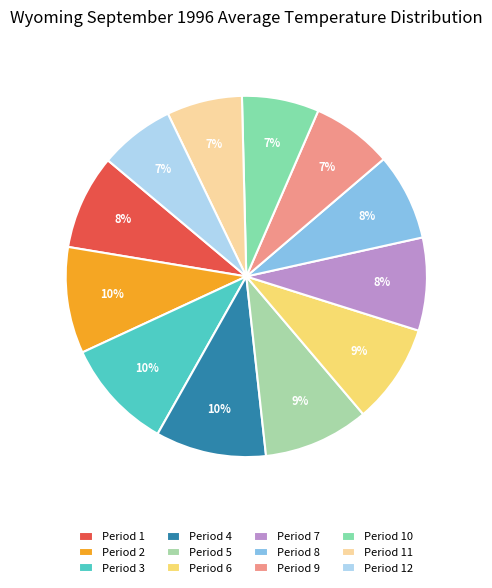

Does any single category account for the majority?

No